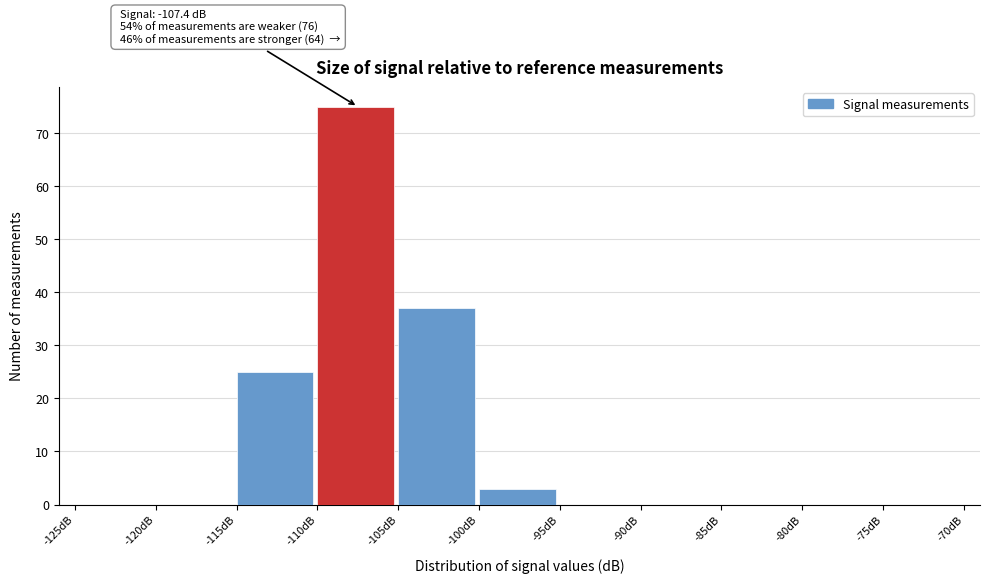

Which range on the x-axis has the tallest bar?

-110 to -105